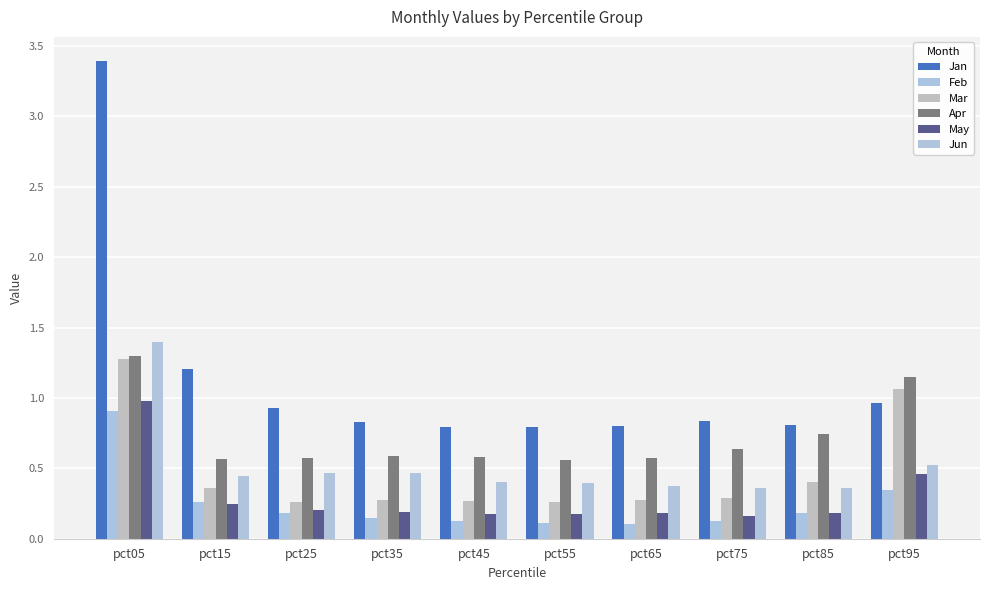

What are all the series names shown in the legend?

Jan, Feb, Mar, Apr, May, Jun